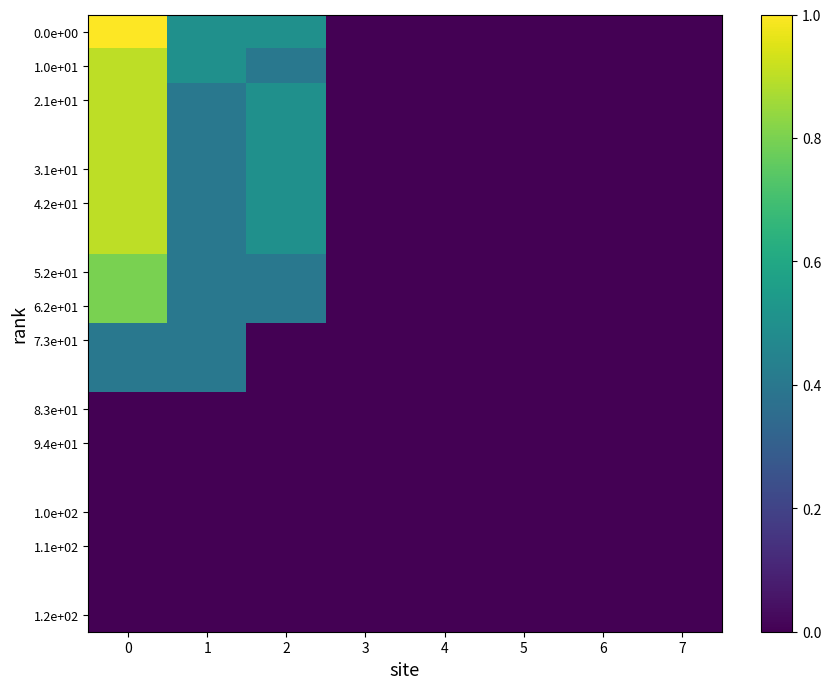

Count the number of categories in the chart.

8